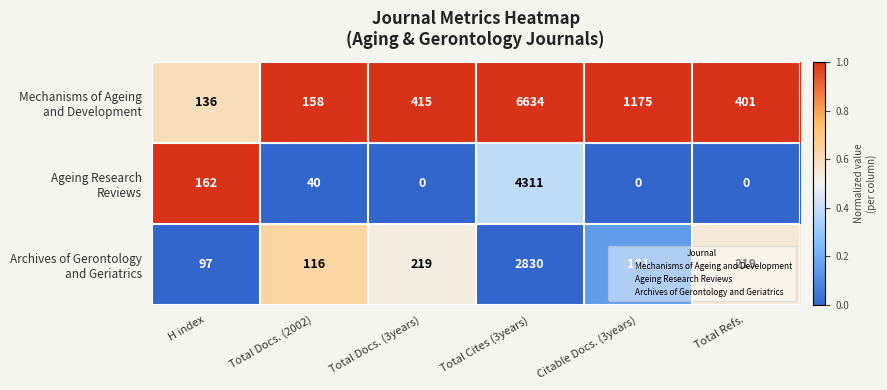

At which category is the sum across all series the highest?

Total Cites (3years)